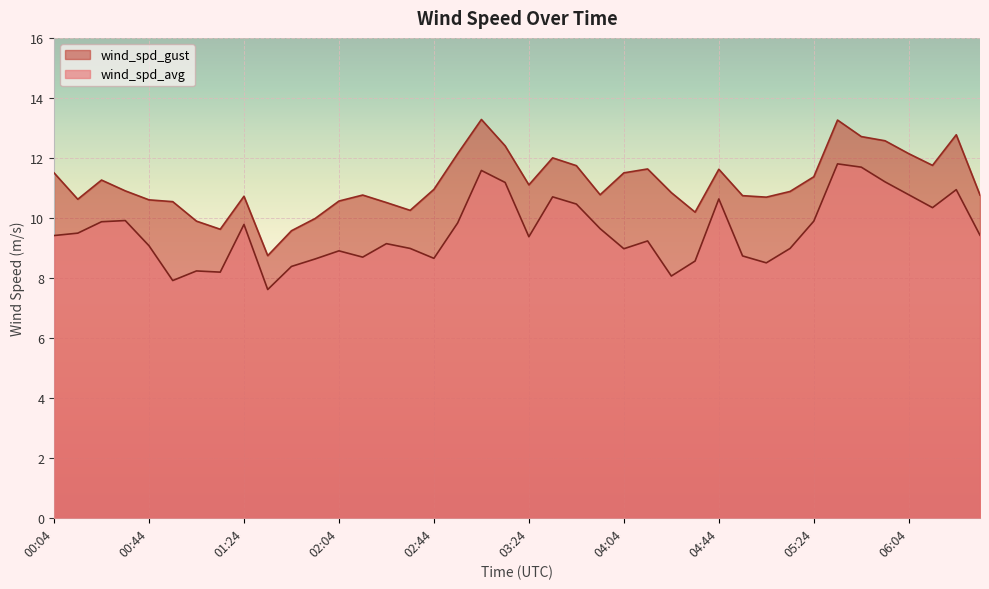

How many data points in wind_spd_gust are above 10?

35